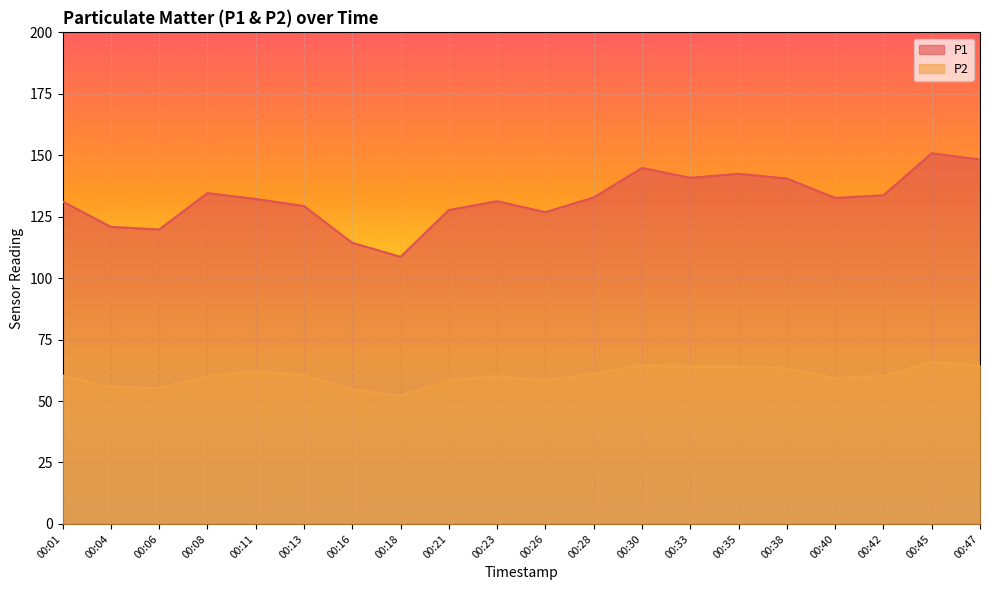

What is the average value of the P1 series?

132.2